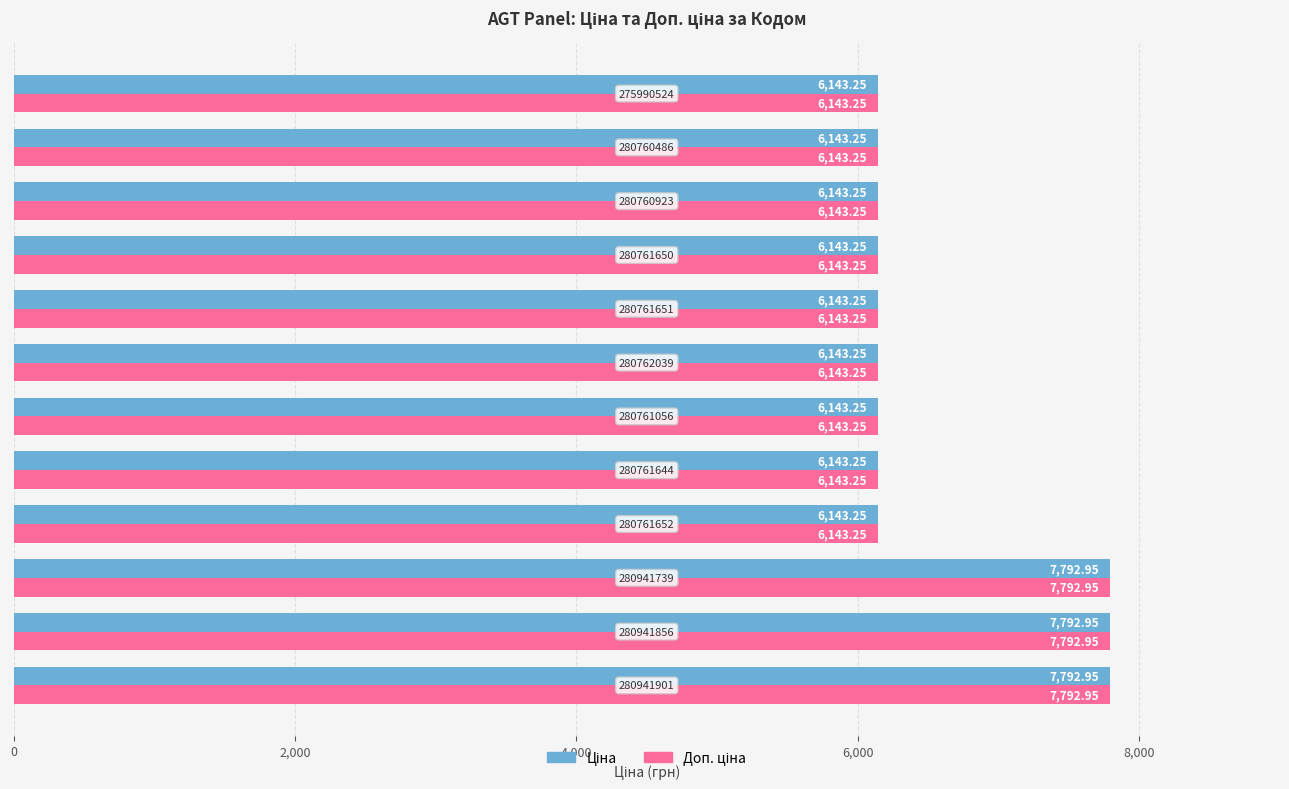

At how many categories does at least one series exceed 7047?

3